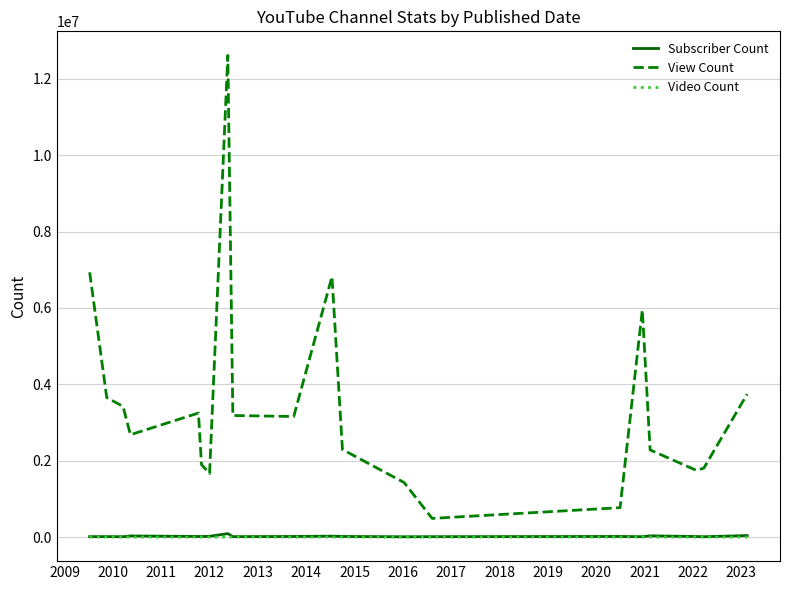

Which series has the largest total across all categories?

View Count